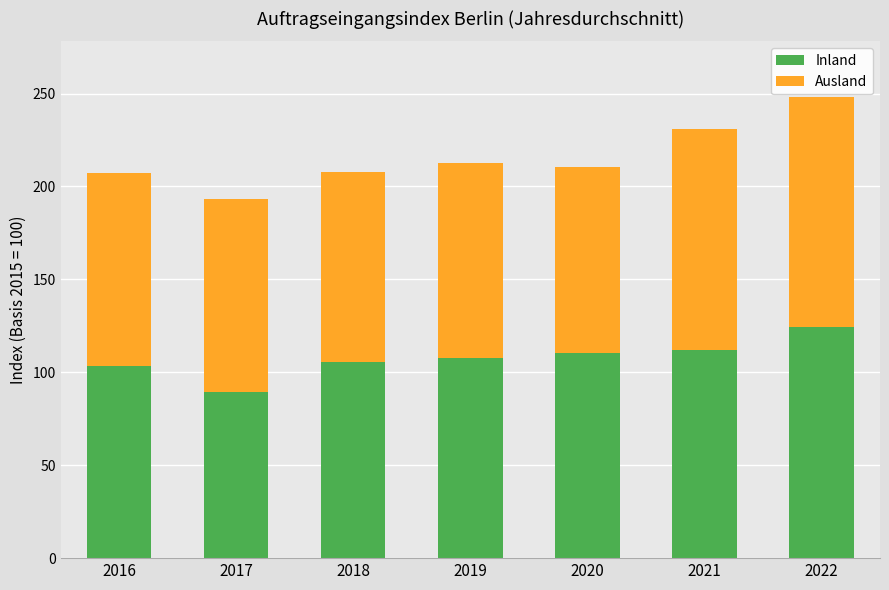

What is the total value across all series at 2021?

230.7